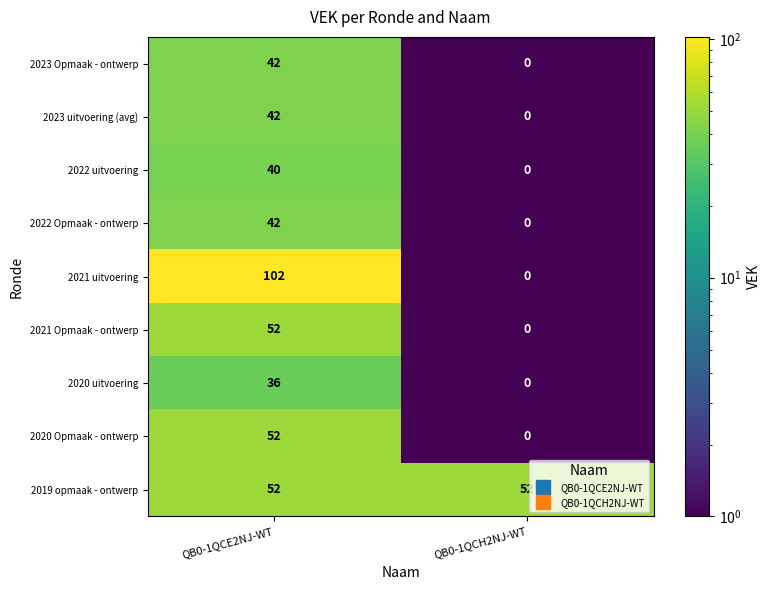

What is the average value of the 2022 Opmaak - ontwerp series?

21